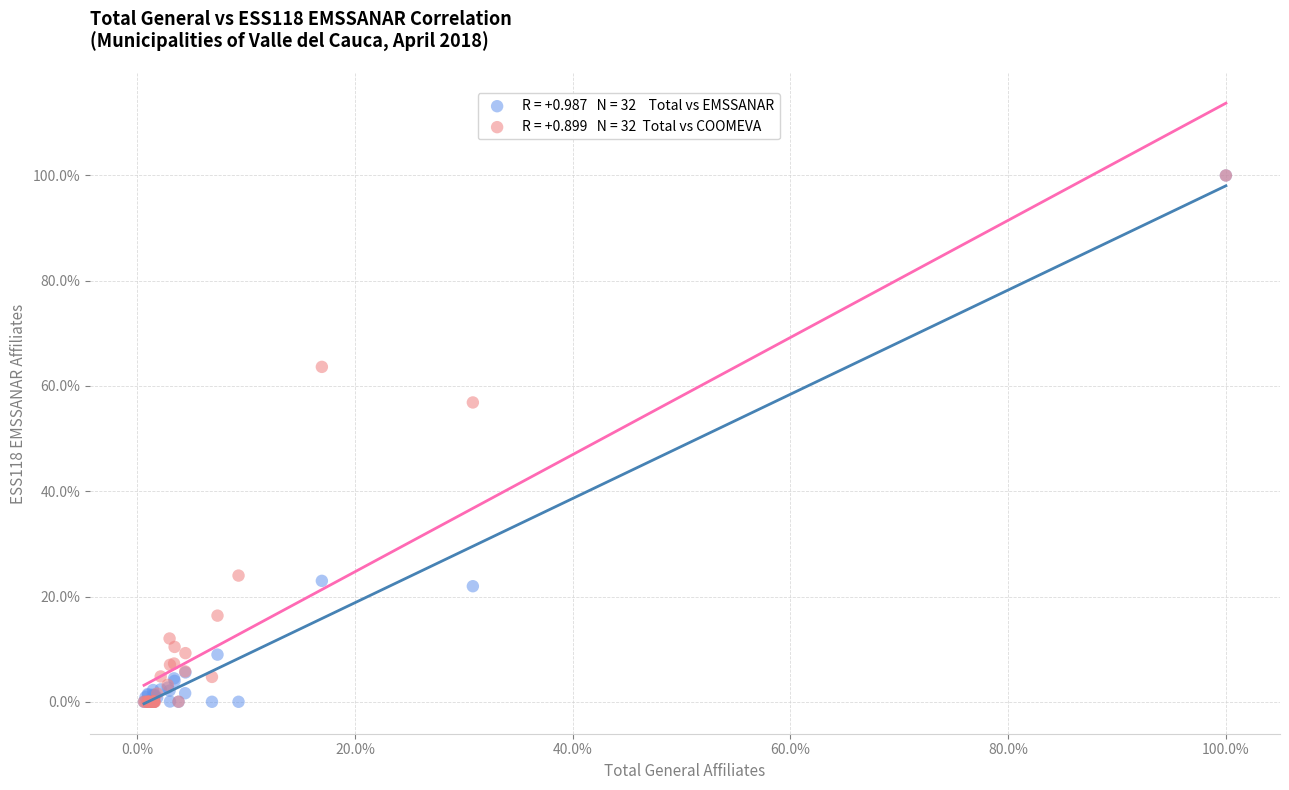

Across all series, what Y value is closest to 50?

56.9